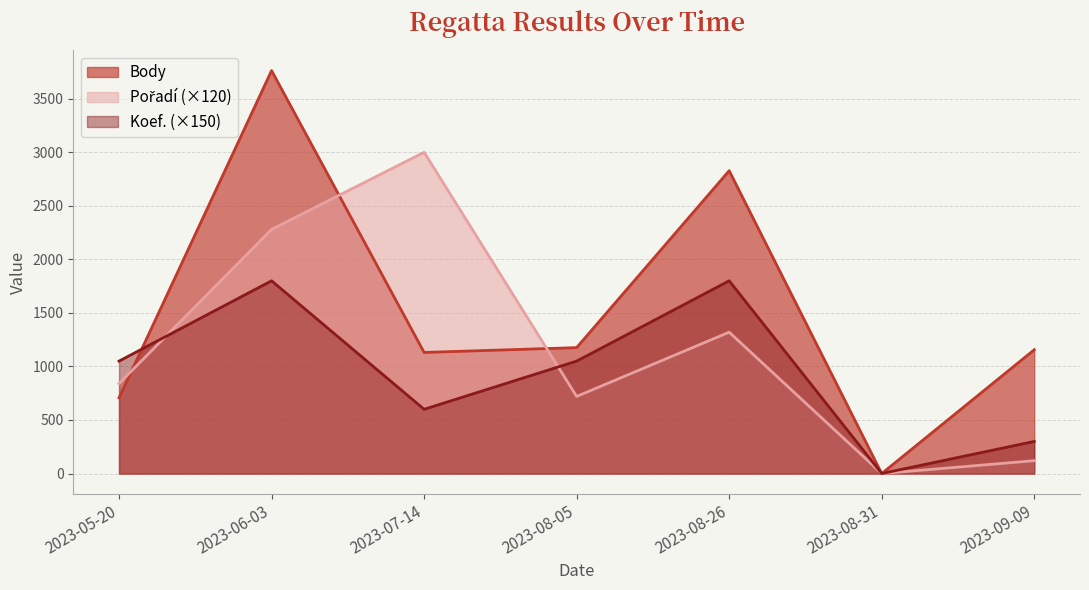

Is it true that Koef. equals 1800 at 2023-06-03?

True